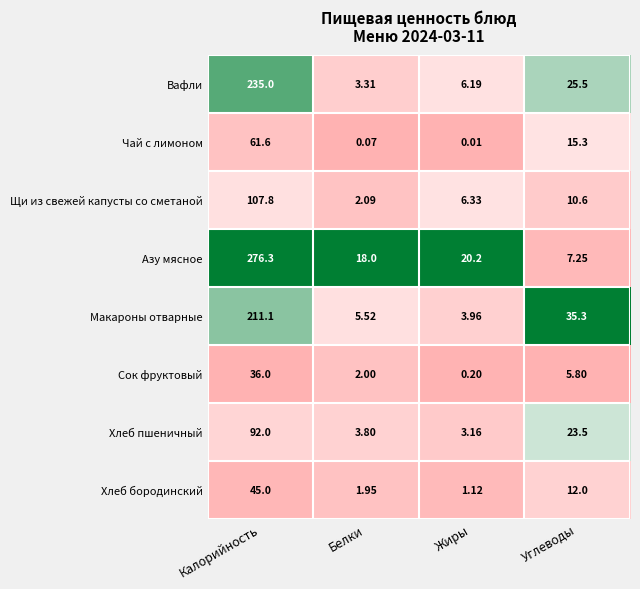

At which label does Хлеб пшеничный first exceed 23?

Калорийность